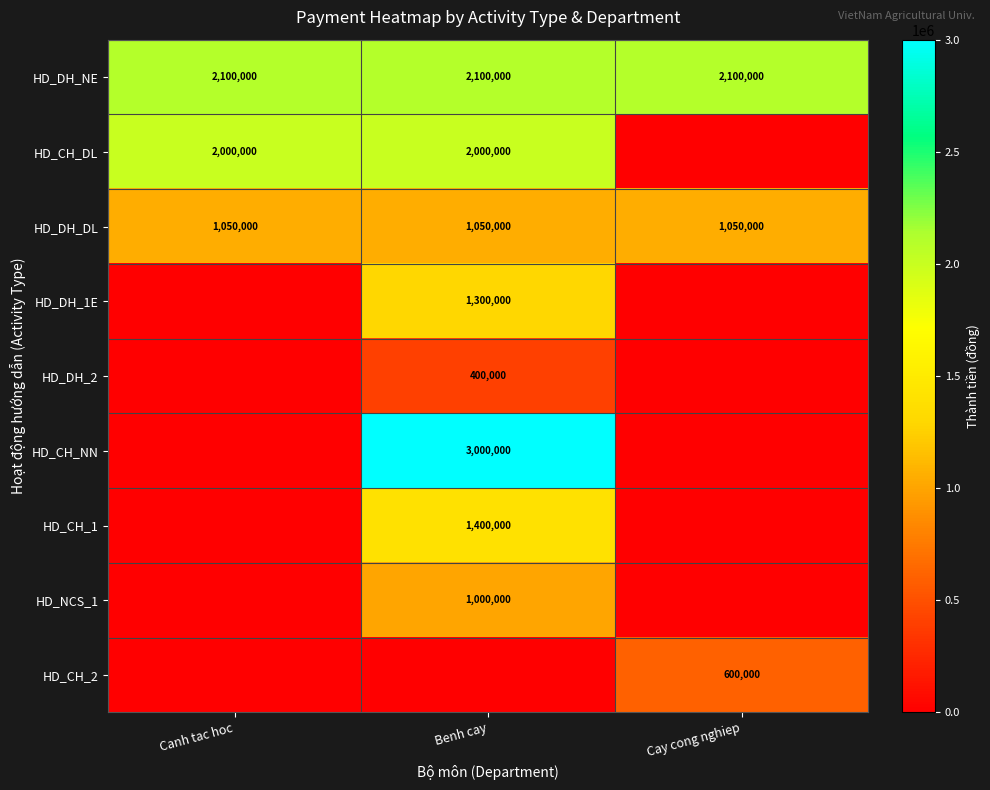

What is the average value of the HD_DH_NE series?

2100000